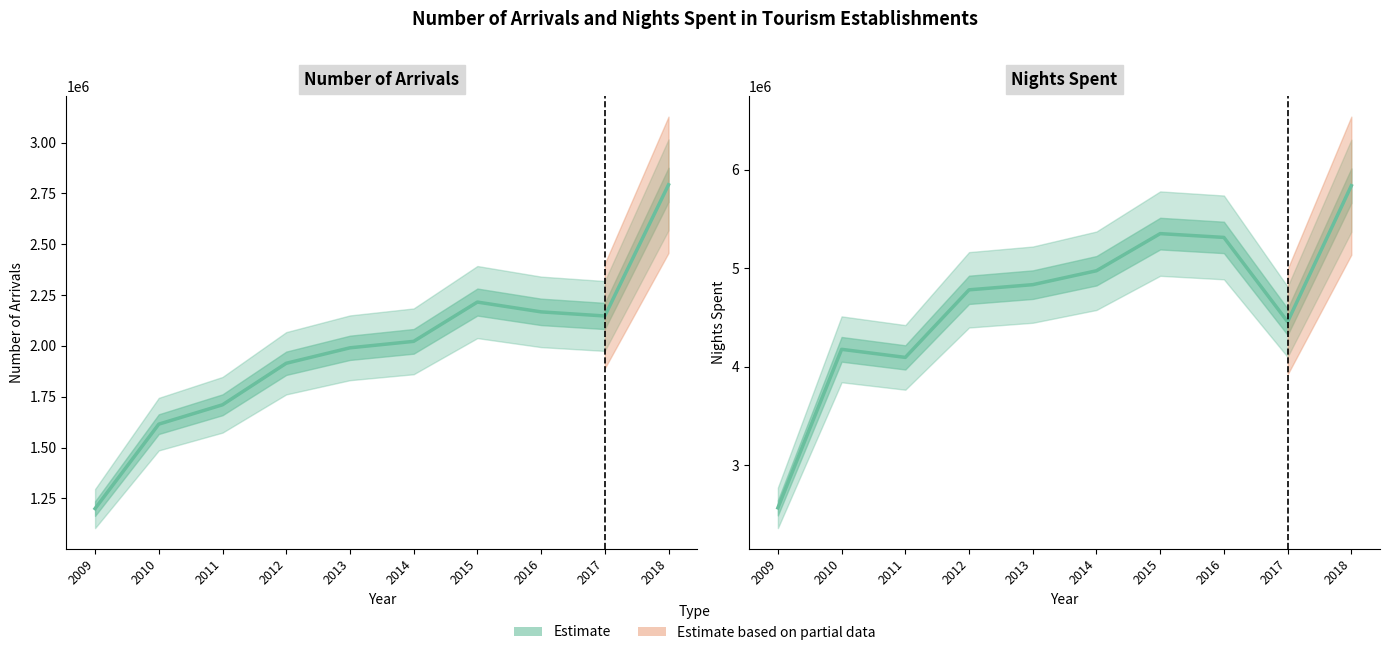

Which series has the largest total across all categories?

NIGHTS SPENT